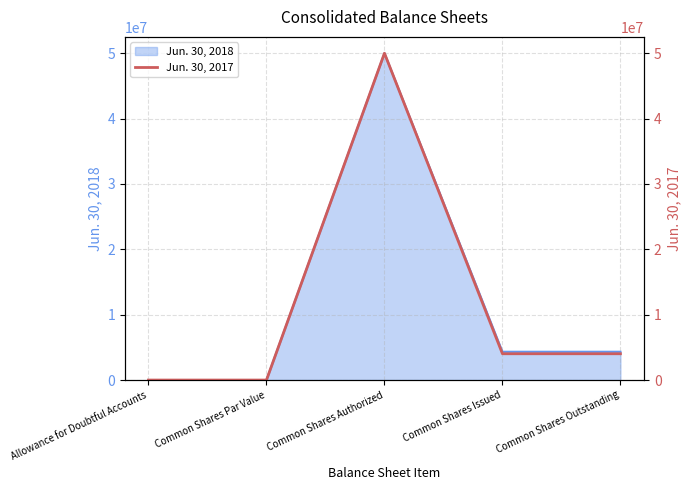

List the labels in order of value, smallest first.

Common Shares Par Value, Allowance for Doubtful Accounts, Common Shares Issued, Common Shares Outstanding, Common Shares Authorized